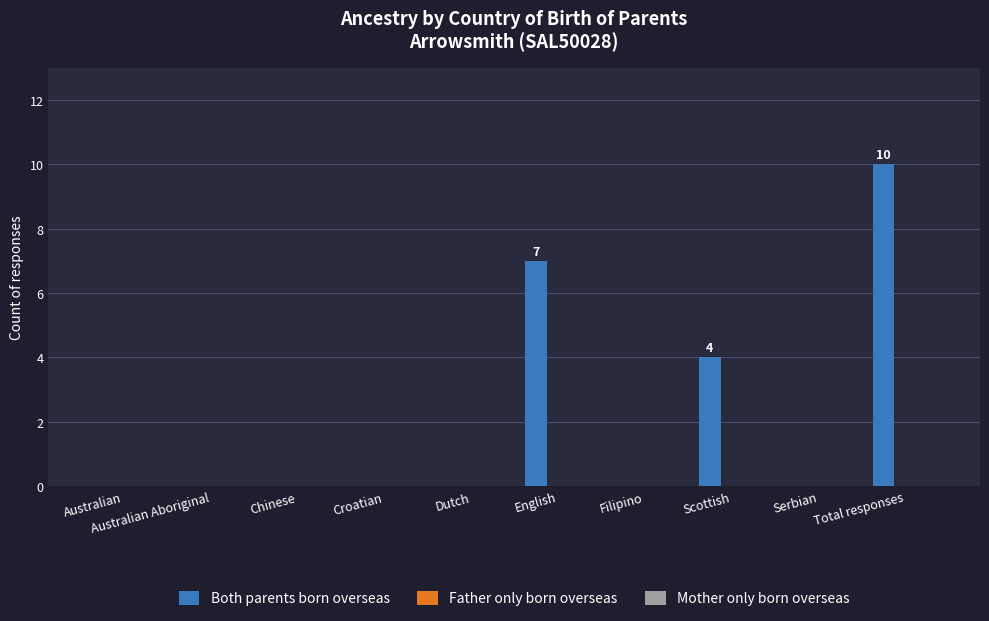

Are the bars horizontal?

No